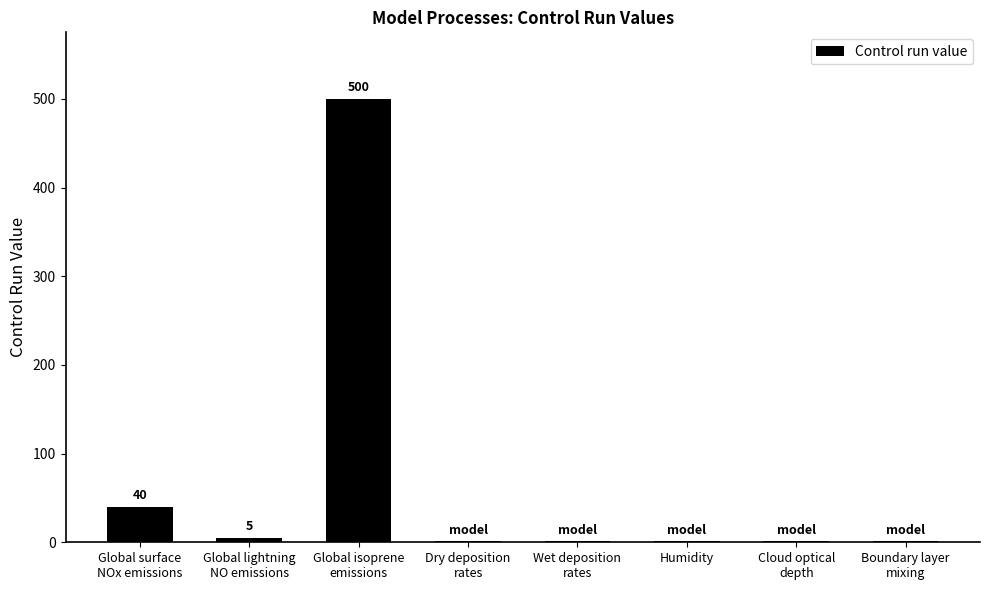

Read the value at Wet deposition
rates.

1